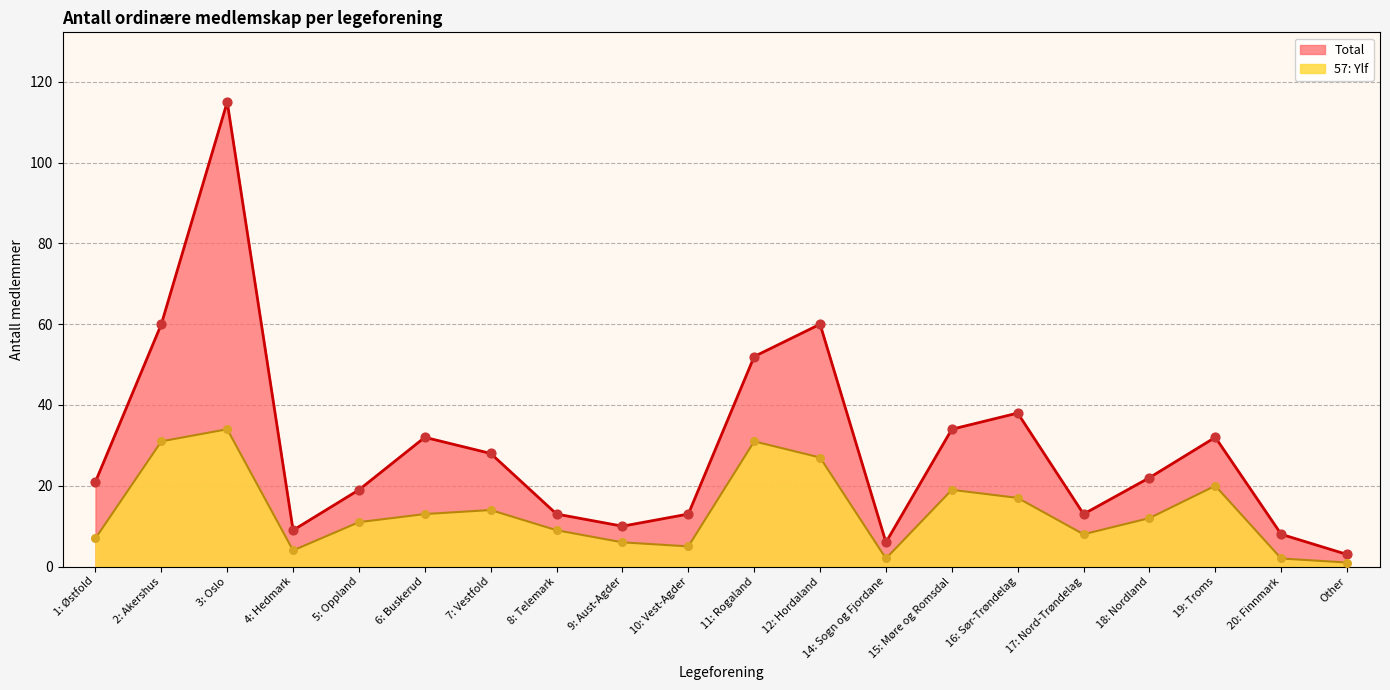

Is the value of 57: Ylf at 5: Oppland greater than the value of Total at 9: Aust-Agder?

Yes